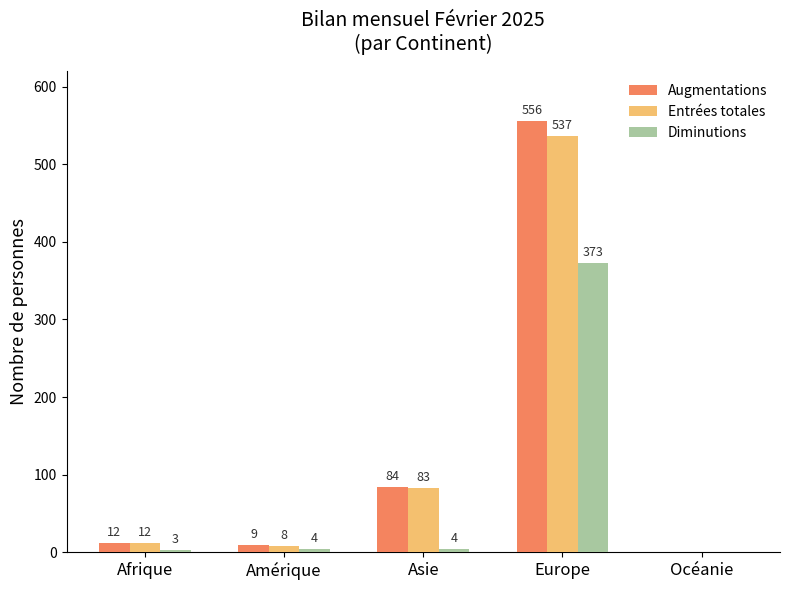

What value does the Diminutions series have at Europe?

373